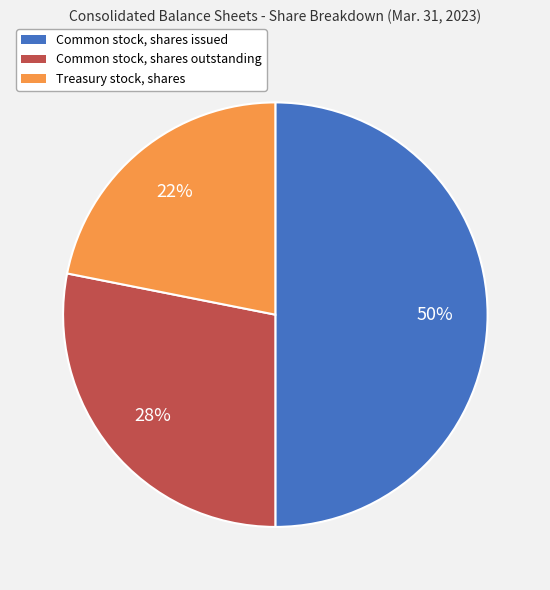

What is the ratio of the value at Common stock, shares issued to the value at Common stock, shares outstanding?

1.8